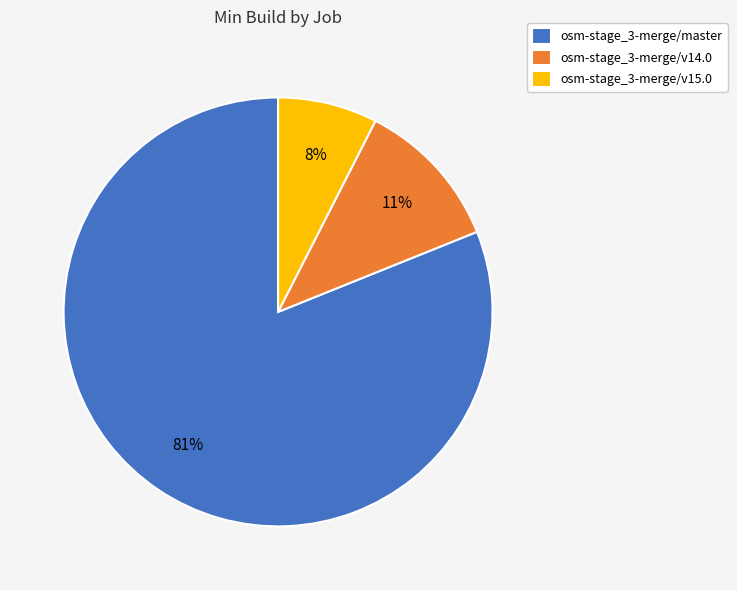

Does any single category account for the majority?

Yes